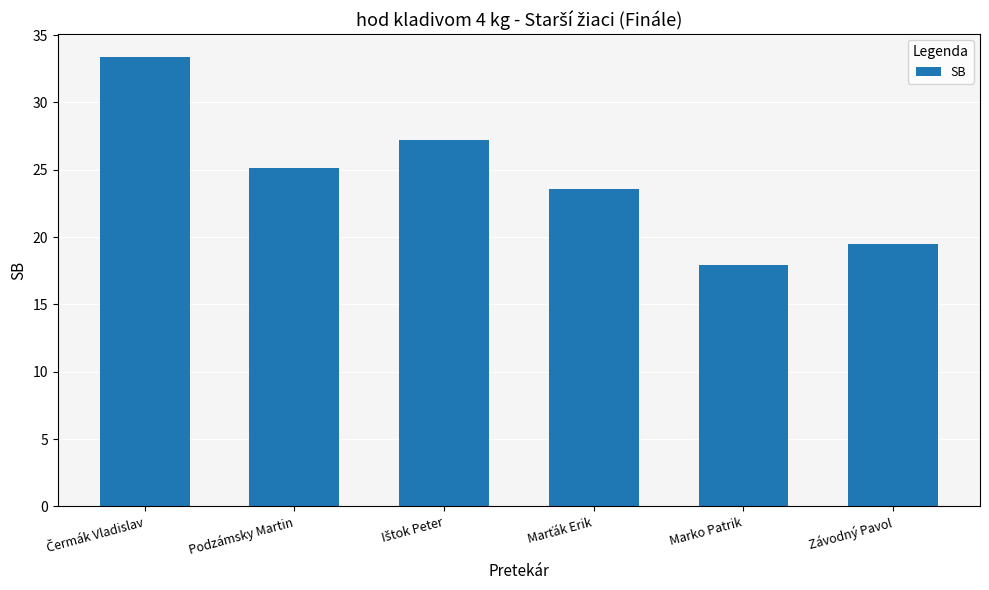

The value at Marko Patrik is 8.4. True or false?

False